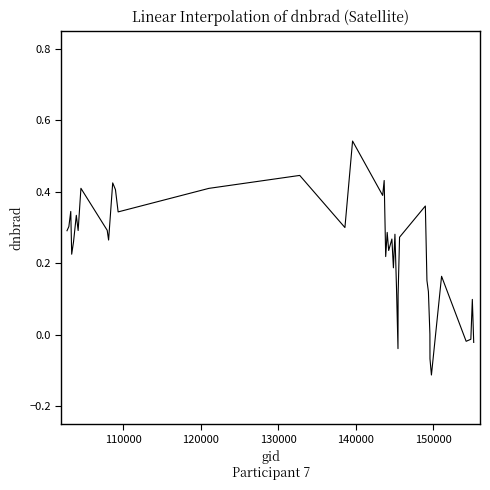

Is this an area chart (filled region under the line)?

No